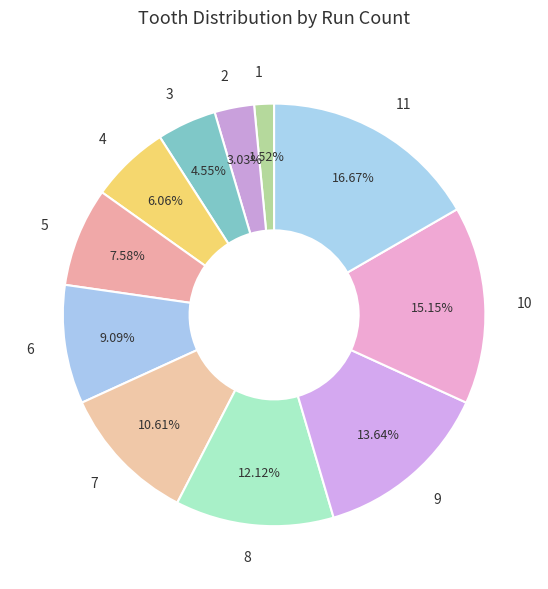

What is the smallest slice in the pie chart?

1